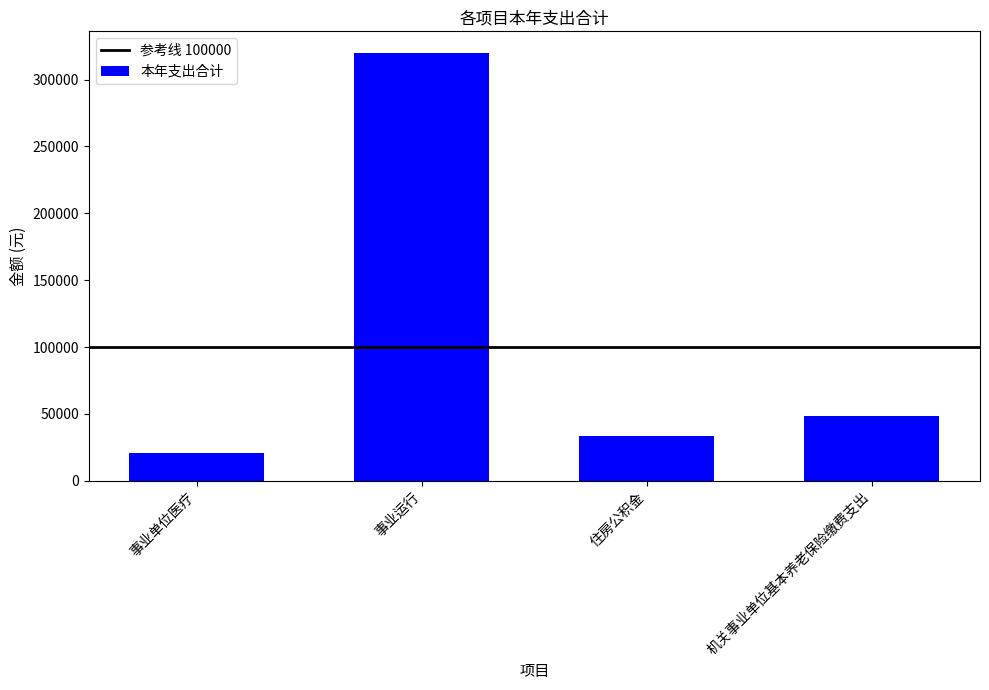

What value does the data have at 机关事业单位基本养老保险缴费支出?

48181.0